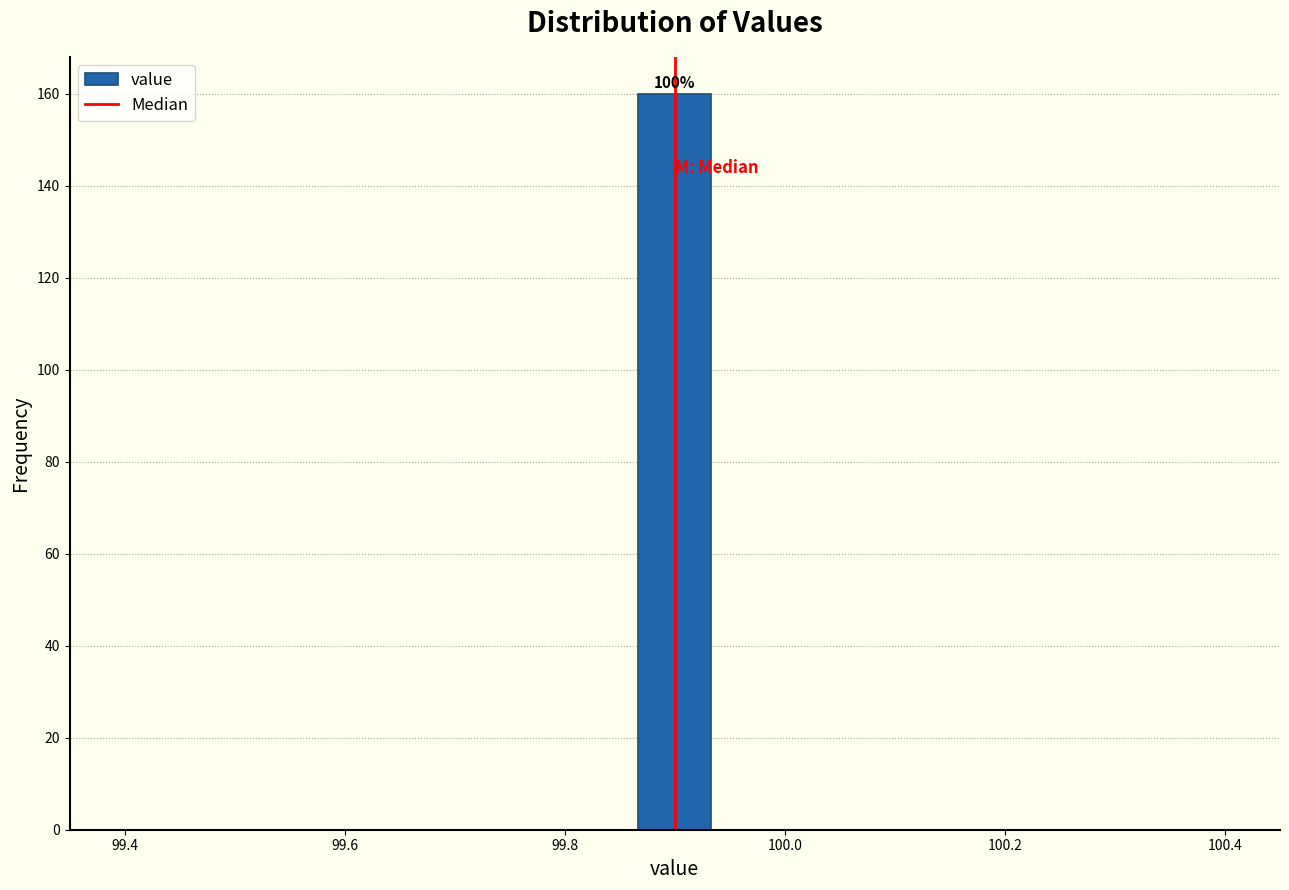

Around what value on the x-axis is the tallest bar? Give the approximate position of its centre, as read against the axis.

99.90